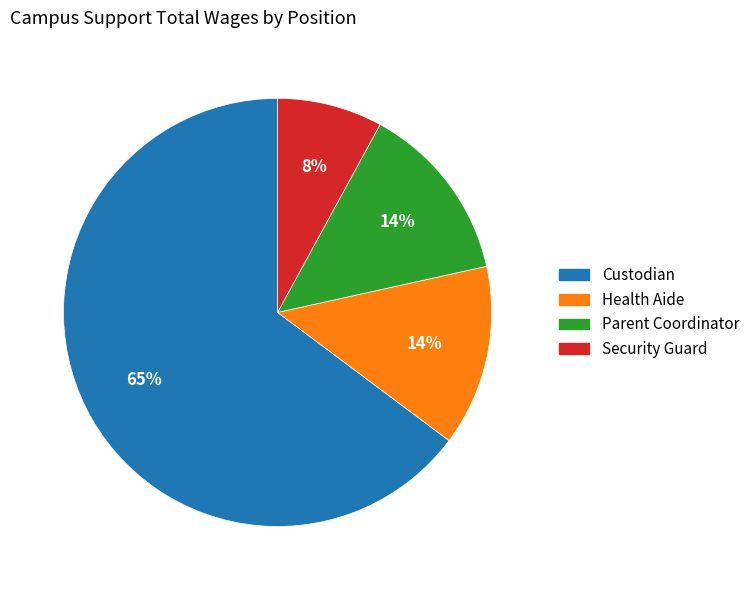

True or false: Security Guard accounts for 8% of the total.

True